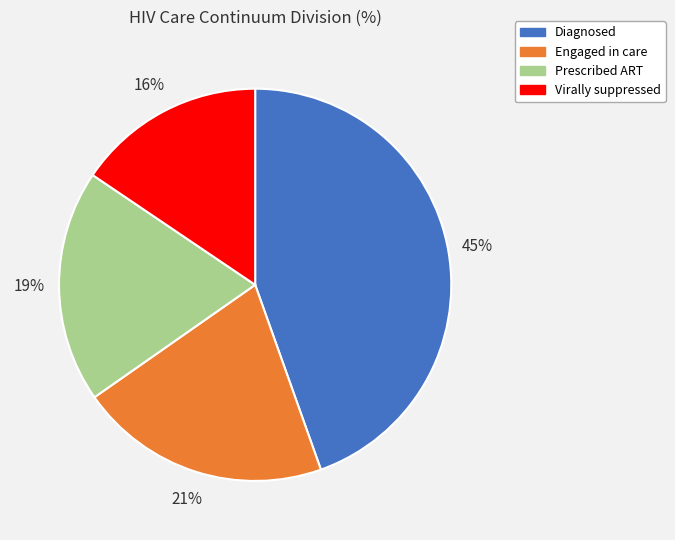

Which category has the smallest portion of the pie?

Virally suppressed